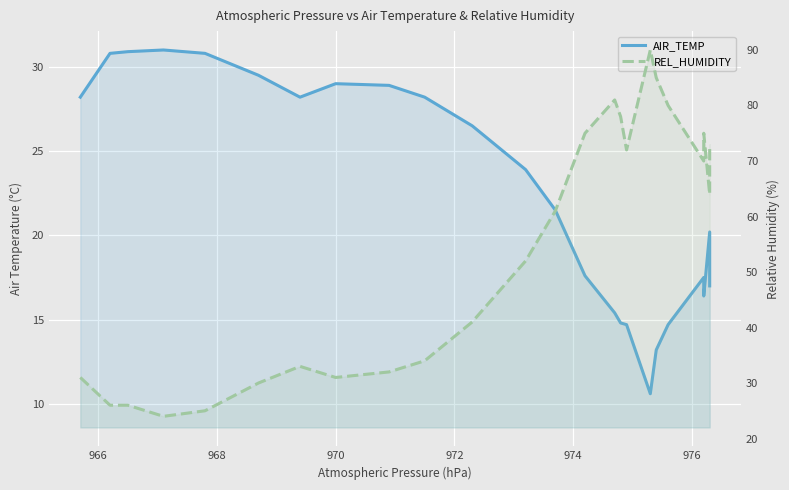

True or false: AIR_TEMP has a value of 30.9 at 968.

True